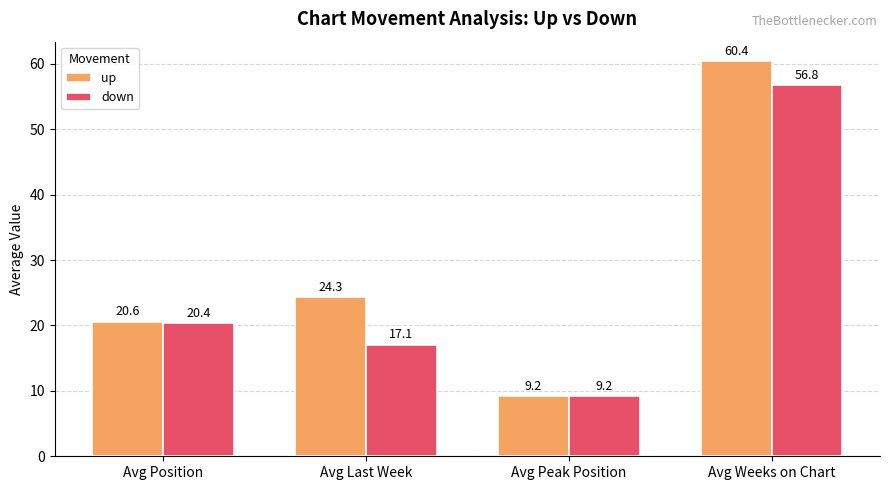

The down series shows 20.4 at Avg Position. True or false?

True